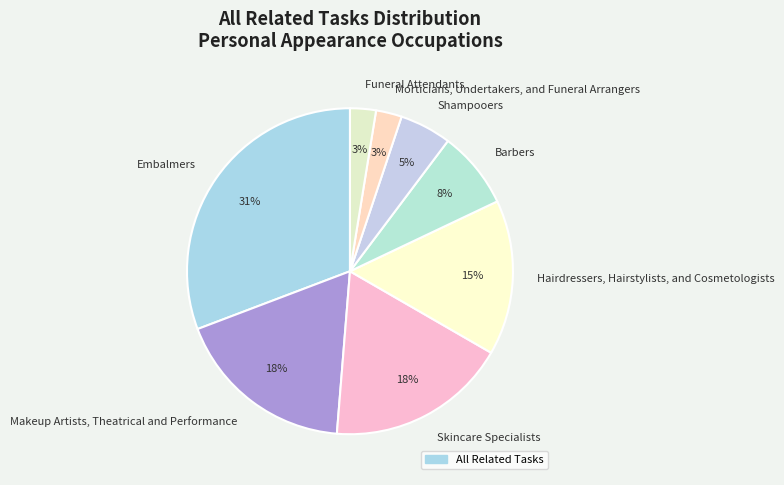

To the nearest percent, what is the difference between the largest and smallest slice percentages?

28%